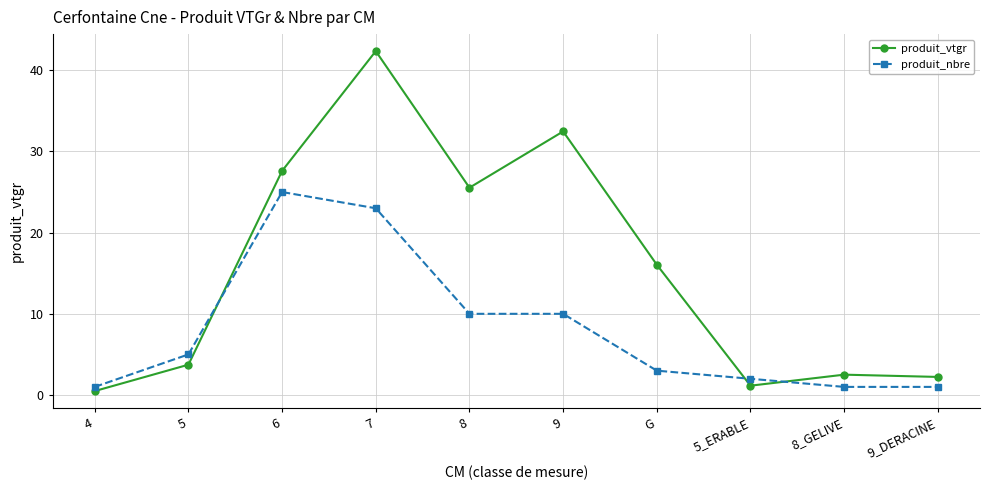

Rank the series by their maximum value, from highest to lowest.

produit_vtgr, produit_nbre